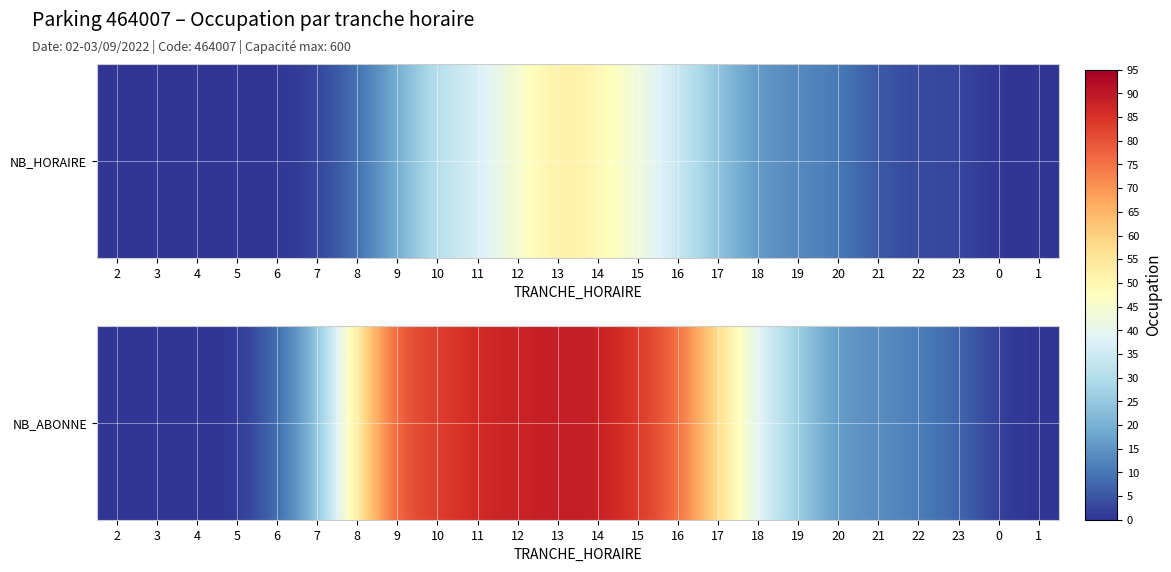

Between 22 and 19, which is larger?

19